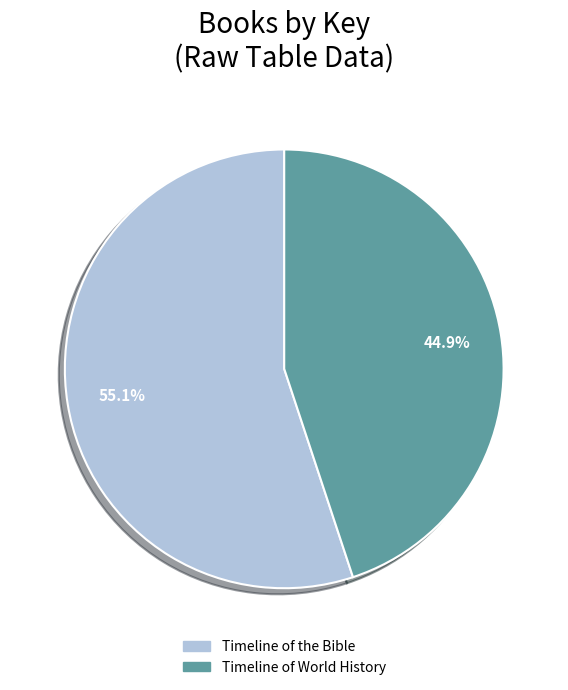

Which slice is the largest?

Timeline of the Bible